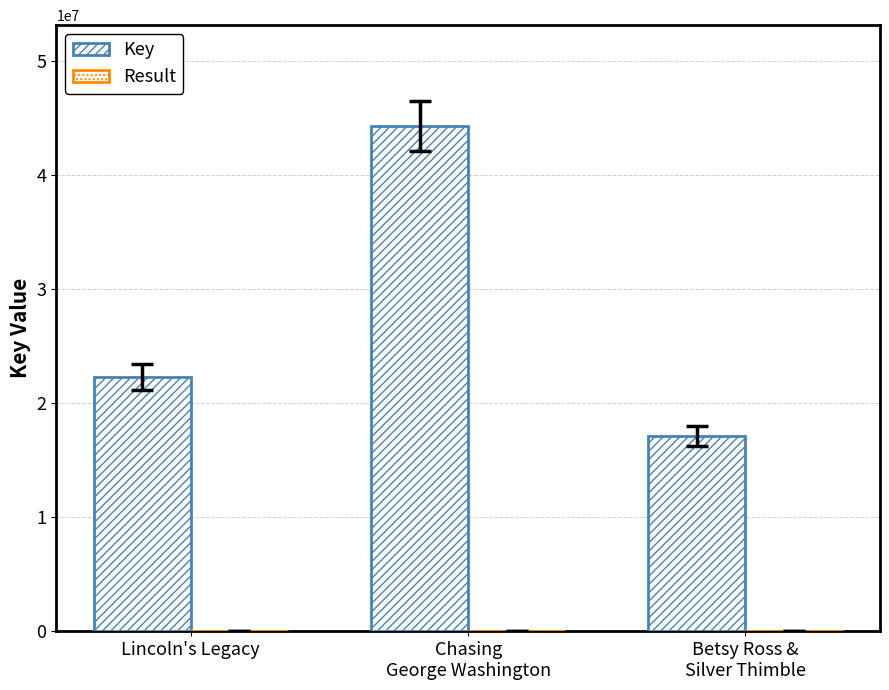

Is it true that Key equals 17137637 at Betsy Ross &
Silver Thimble?

True